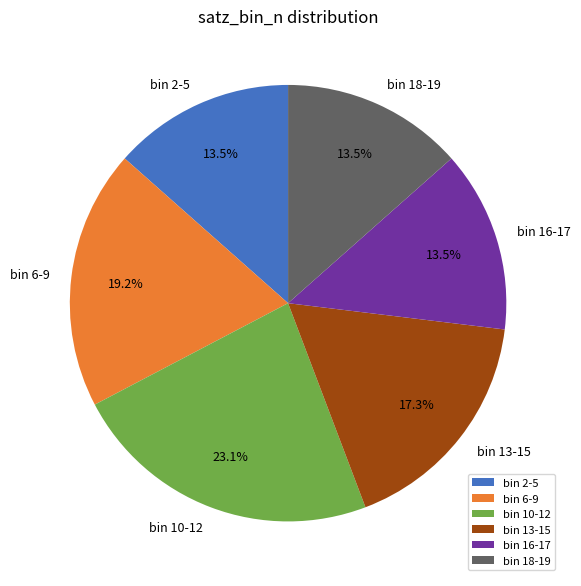

Do bin 10-12 and bin 16-17 together represent more than half of the pie?

No